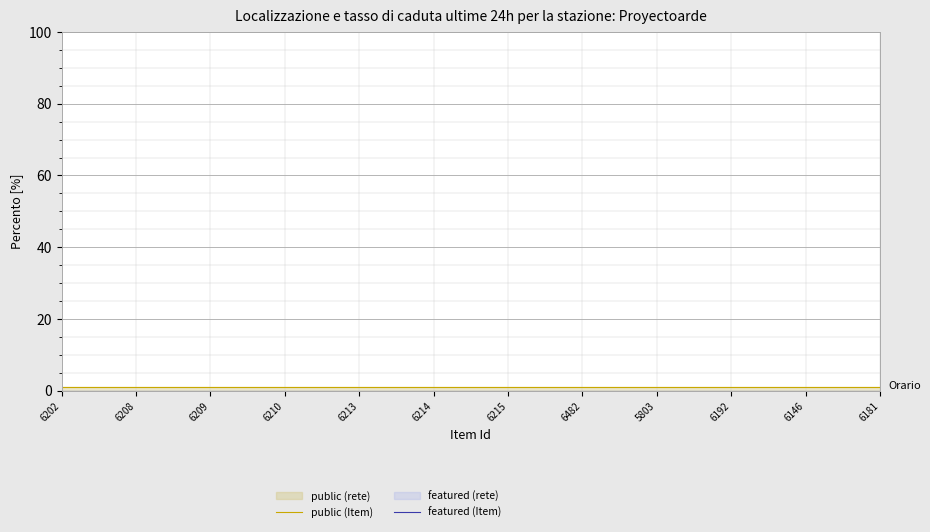

True or false: featured (Item) and public (Item) cross at least once.

False